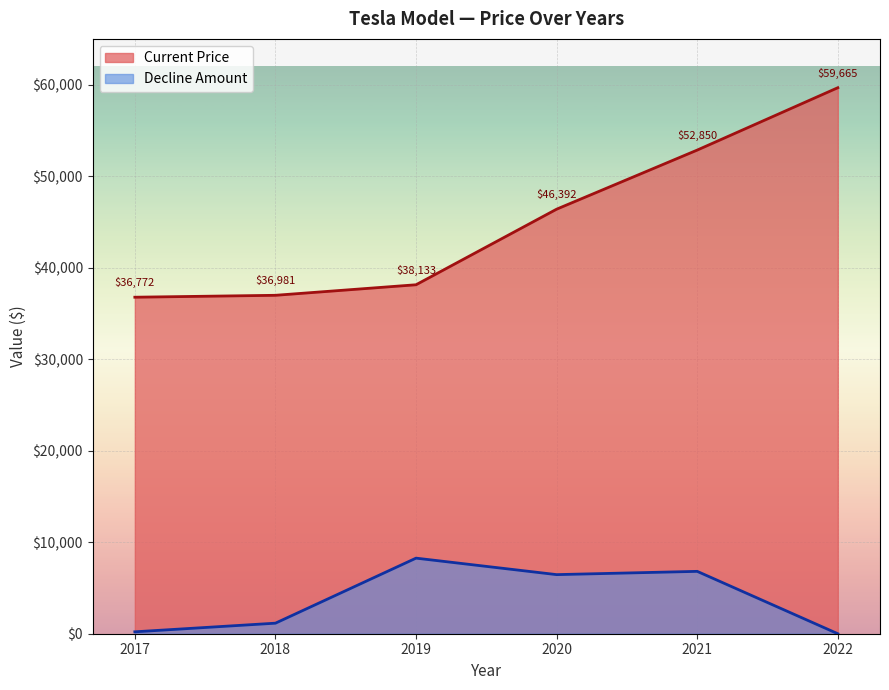

Rank the series by their maximum value, from lowest to highest.

Decline Amount, Current Price